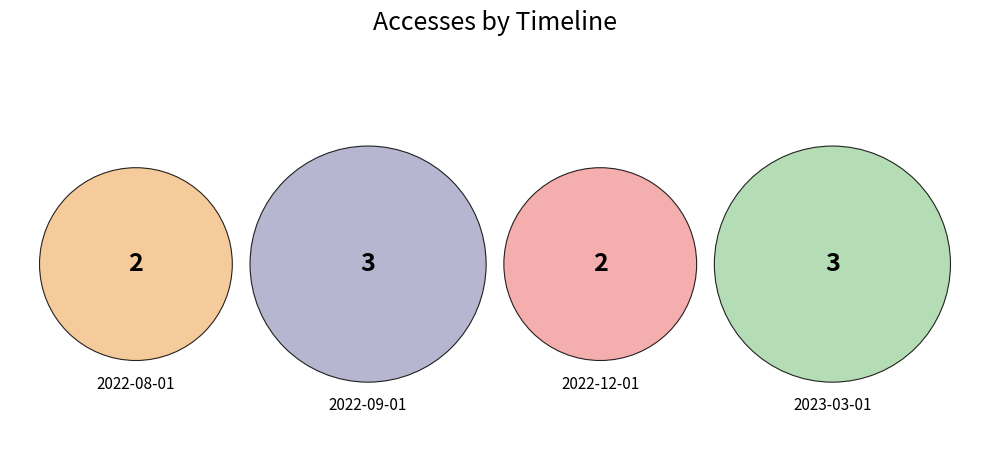

What percentage is the 2023-03-01 slice, to the nearest percent?

30%